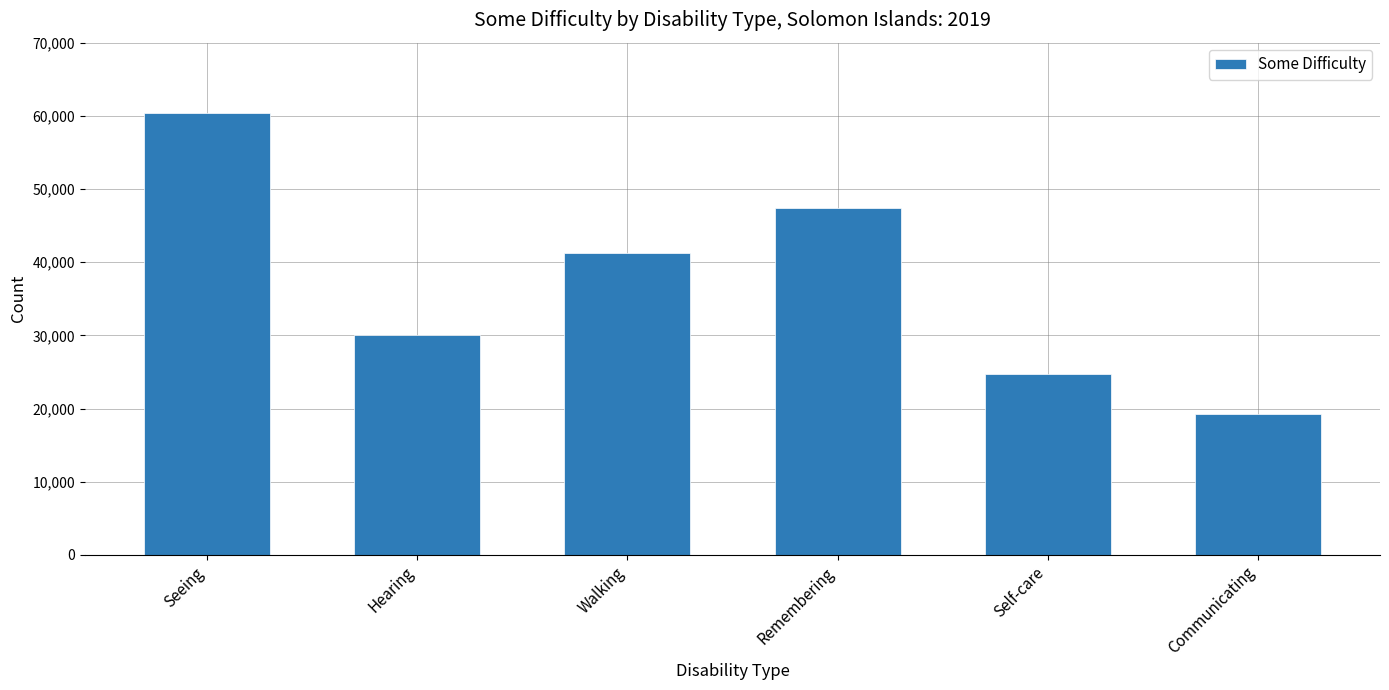

What is the ratio of the value at Remembering to the value at Communicating?

2.5